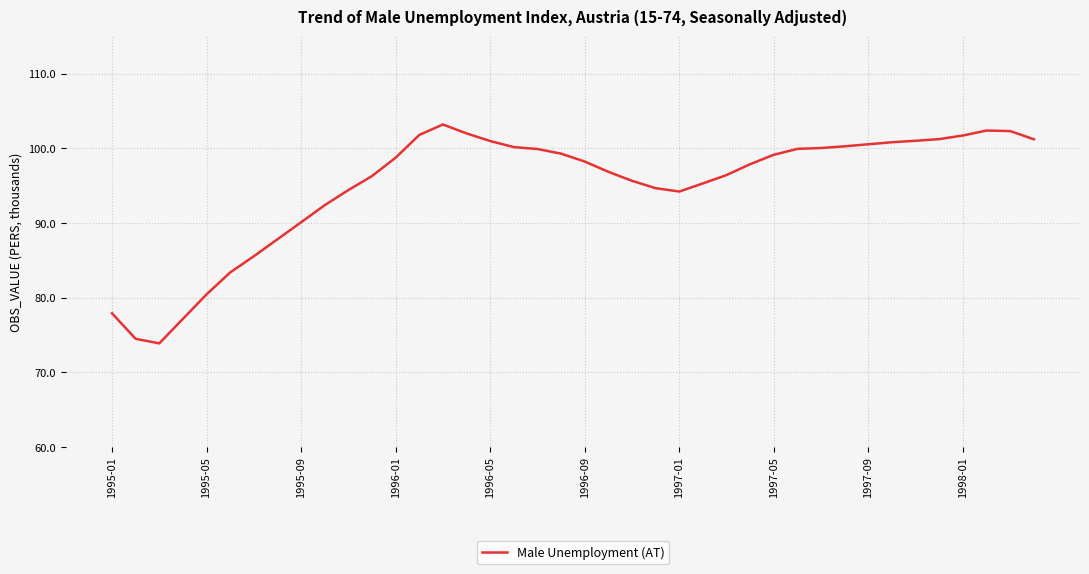

What is the greatest value displayed?

103.2